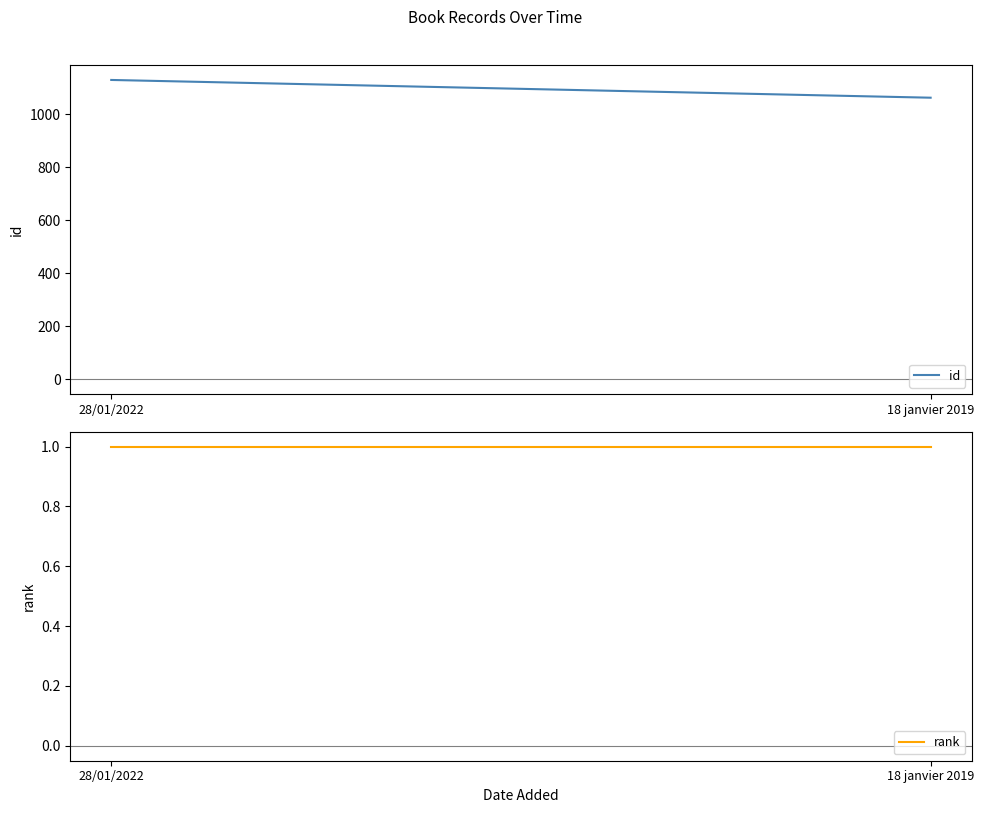

At which label is rank closest to 1?

28/01/2022